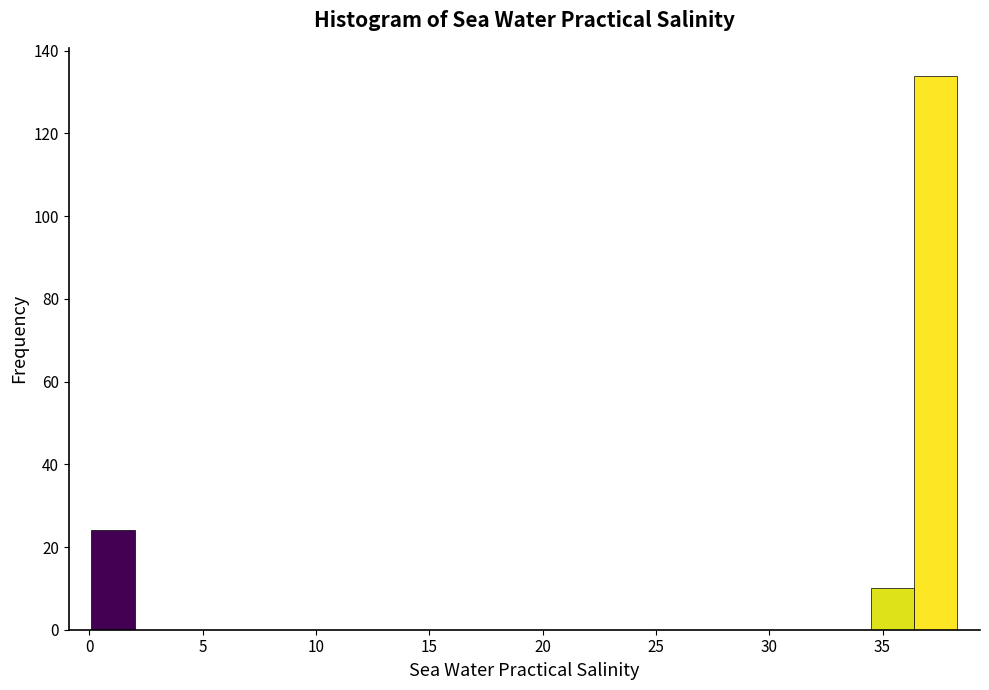

Around what value on the x-axis is the tallest bar? Give the approximate position of its centre, as read against the axis.

37.5